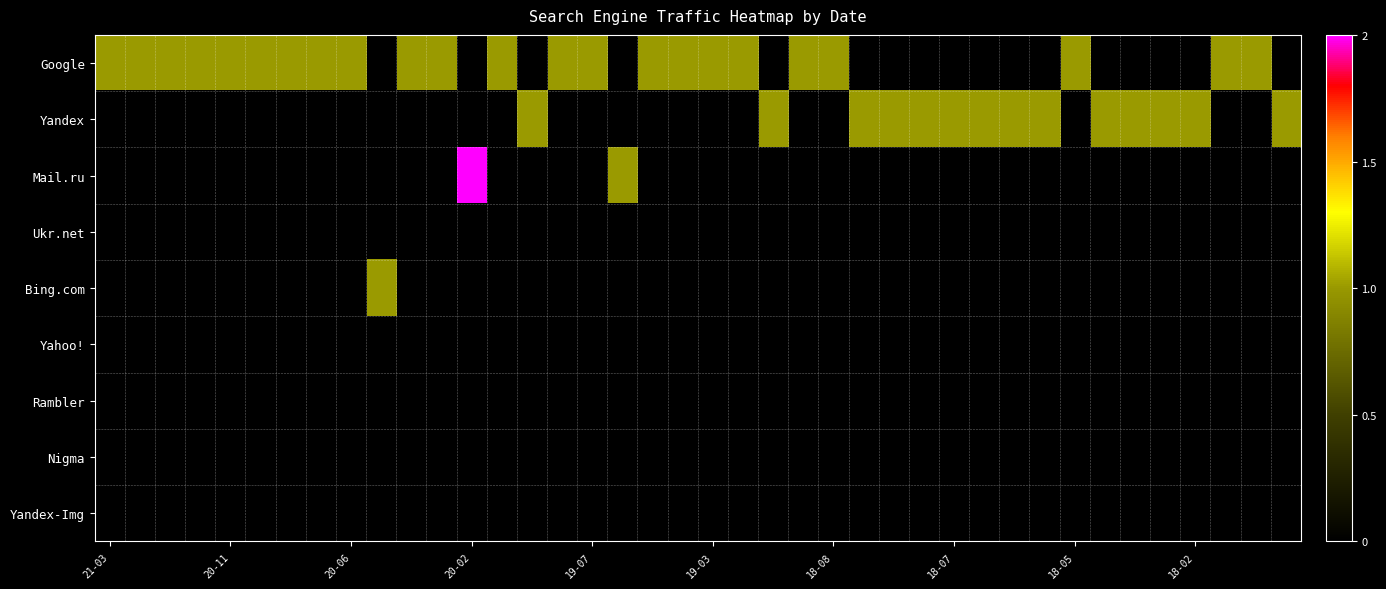

Reading left to right, list all the values displayed in this chart.

Google: 1	1	1	1	1	1	1	1	1	0	1	1	0	1	0	1	1	0	1	1	1	1	0	1	1	0	0	0	0	0	0	0	1	0	0	0	0	1	1	0
Yandex: 0	0	0	0	0	0	0	0	0	0	0	0	0	0	1	0	0	0	0	0	0	0	1	0	0	1	1	1	1	1	1	1	0	1	1	1	1	0	0	1
Mail.ru: 0	0	0	0	0	0	0	0	0	0	0	0	2	0	0	0	0	1	0	0	0	0	0	0	0	0	0	0	0	0	0	0	0	0	0	0	0	0	0	0
Ukr.net: 0	0	0	0	0	0	0	0	0	0	0	0	0	0	0	0	0	0	0	0	0	0	0	0	0	0	0	0	0	0	0	0	0	0	0	0	0	0	0	0
Bing.com: 0	0	0	0	0	0	0	0	0	1	0	0	0	0	0	0	0	0	0	0	0	0	0	0	0	0	0	0	0	0	0	0	0	0	0	0	0	0	0	0
Yahoo!: 0	0	0	0	0	0	0	0	0	0	0	0	0	0	0	0	0	0	0	0	0	0	0	0	0	0	0	0	0	0	0	0	0	0	0	0	0	0	0	0
Rambler: 0	0	0	0	0	0	0	0	0	0	0	0	0	0	0	0	0	0	0	0	0	0	0	0	0	0	0	0	0	0	0	0	0	0	0	0	0	0	0	0
Nigma: 0	0	0	0	0	0	0	0	0	0	0	0	0	0	0	0	0	0	0	0	0	0	0	0	0	0	0	0	0	0	0	0	0	0	0	0	0	0	0	0
Yandex-Img: 0	0	0	0	0	0	0	0	0	0	0	0	0	0	0	0	0	0	0	0	0	0	0	0	0	0	0	0	0	0	0	0	0	0	0	0	0	0	0	0